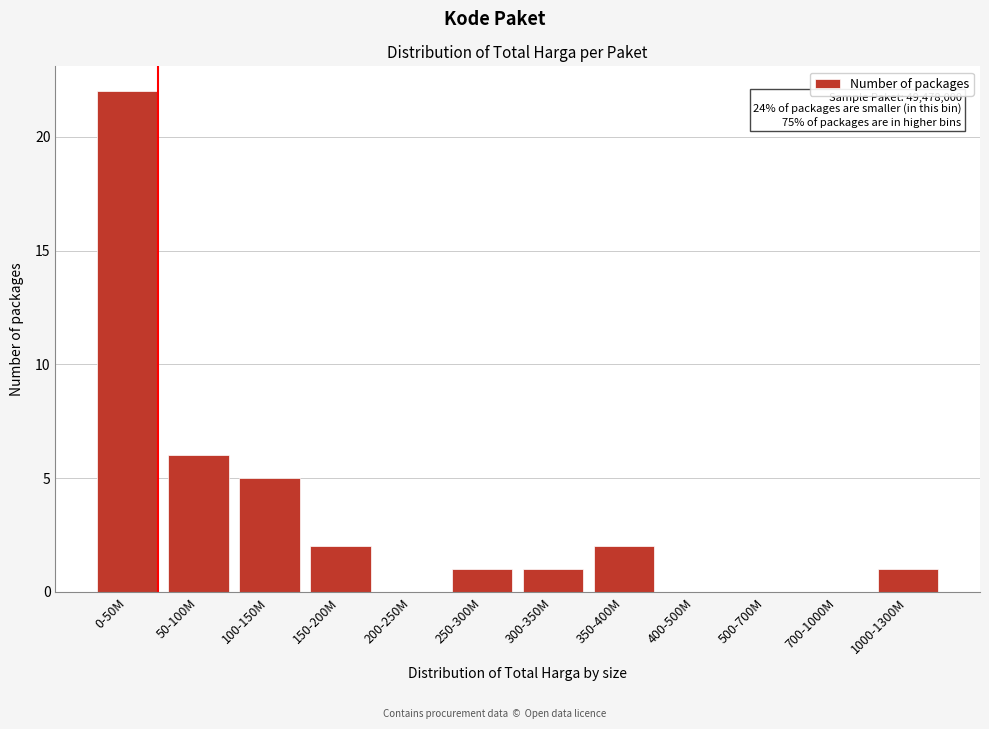

Reading left to right, what are all the values shown in this chart?

0-50M=22	50-100M=6	100-150M=5	150-200M=2	200-250M=0	250-300M=1	300-350M=1	350-400M=2	400-500M=0	500-700M=0	700-1000M=0	1000-1300M=1